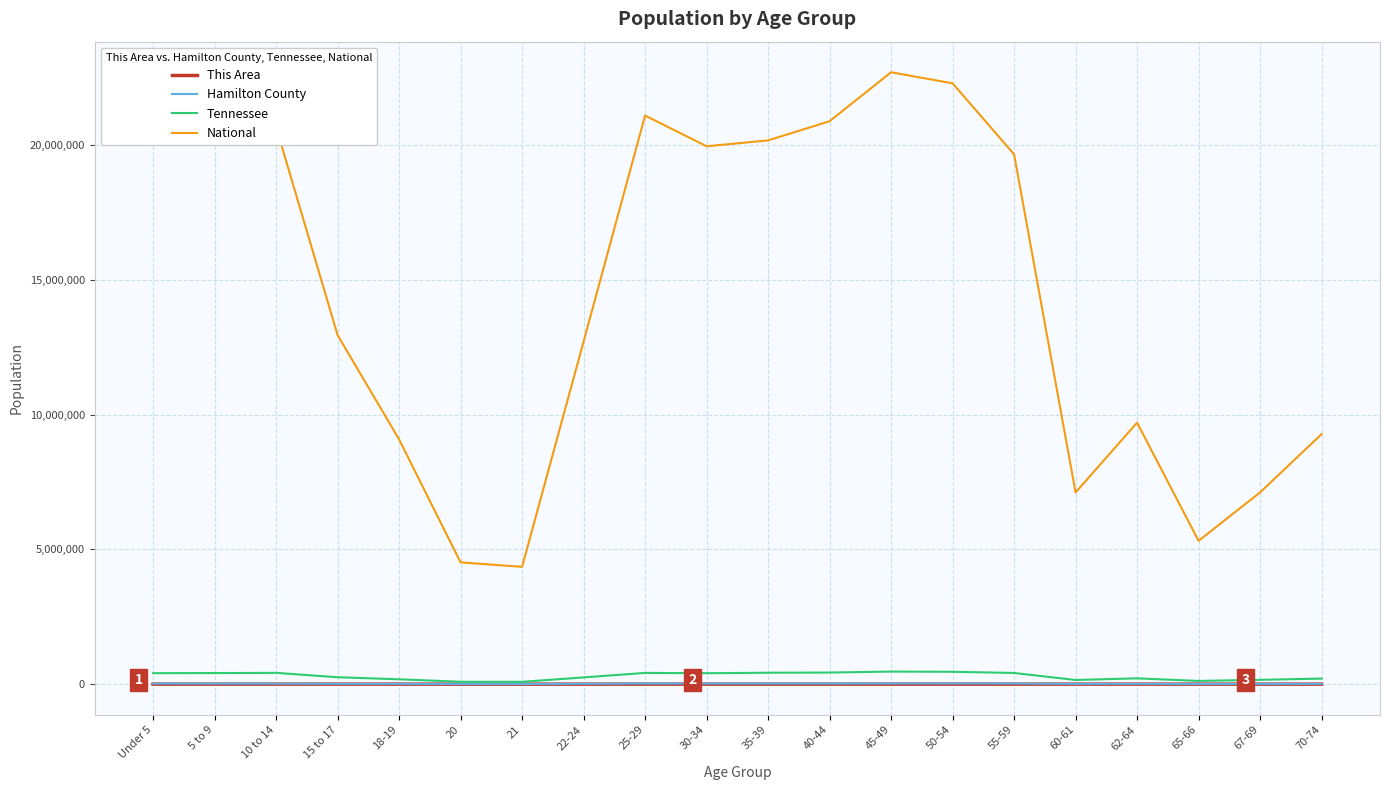

What position from the right is 35-39?

10